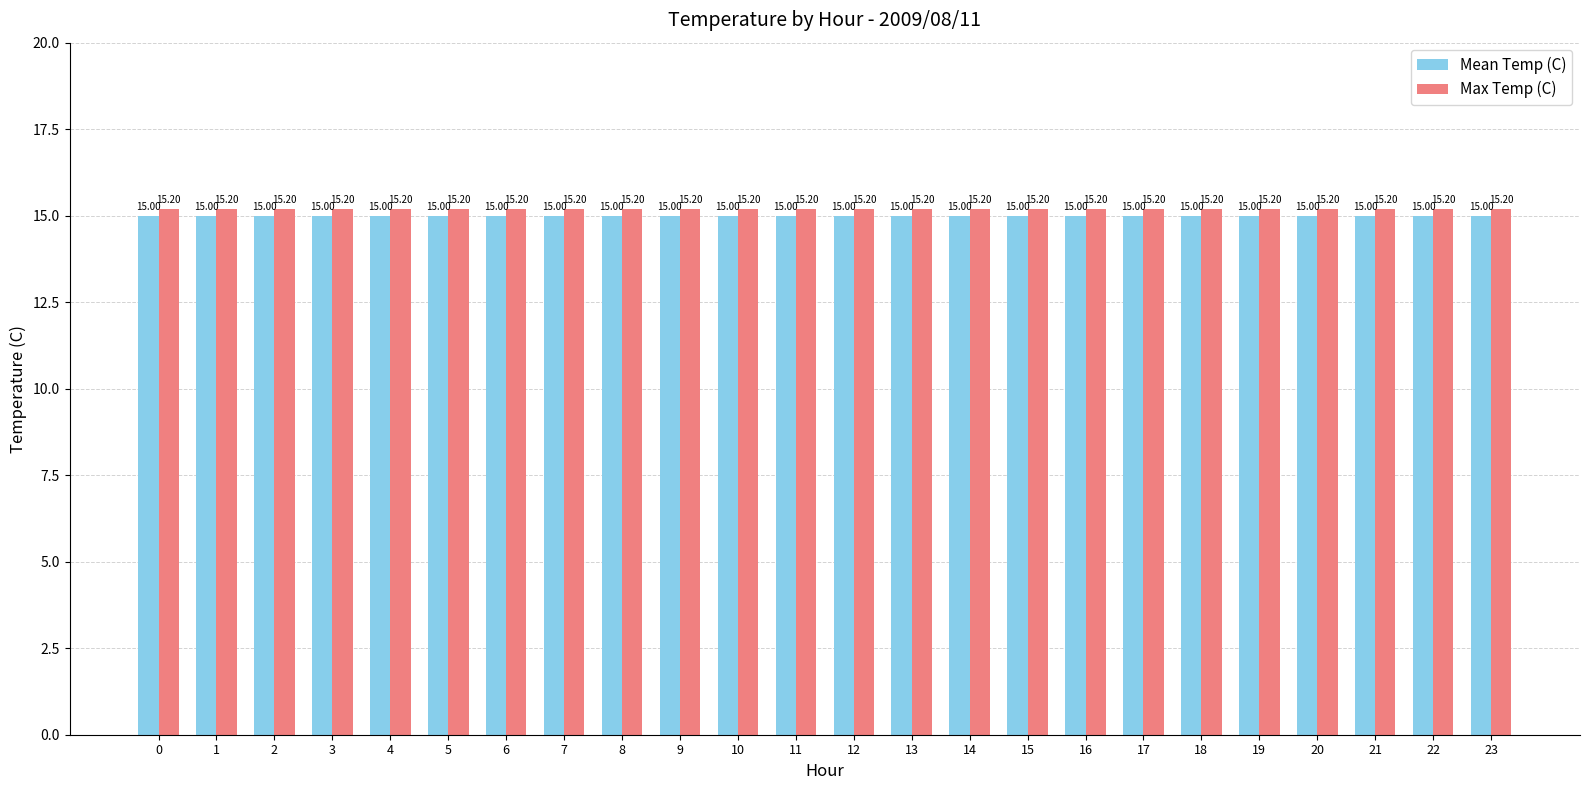

Reading left to right, list all the values displayed in this chart.

Mean Temp (C): 15.0	15.0	15.0	15.0	15.0	15.0	15.0	15.0	15.0	15.0	15.0	15.0	15.0	15.0	15.0	15.0	15.0	15.0	15.0	15.0	15.0	15.0	15.0	15.0
Max Temp (C): 15.2	15.2	15.2	15.2	15.2	15.2	15.2	15.2	15.2	15.2	15.2	15.2	15.2	15.2	15.2	15.2	15.2	15.2	15.2	15.2	15.2	15.2	15.2	15.2